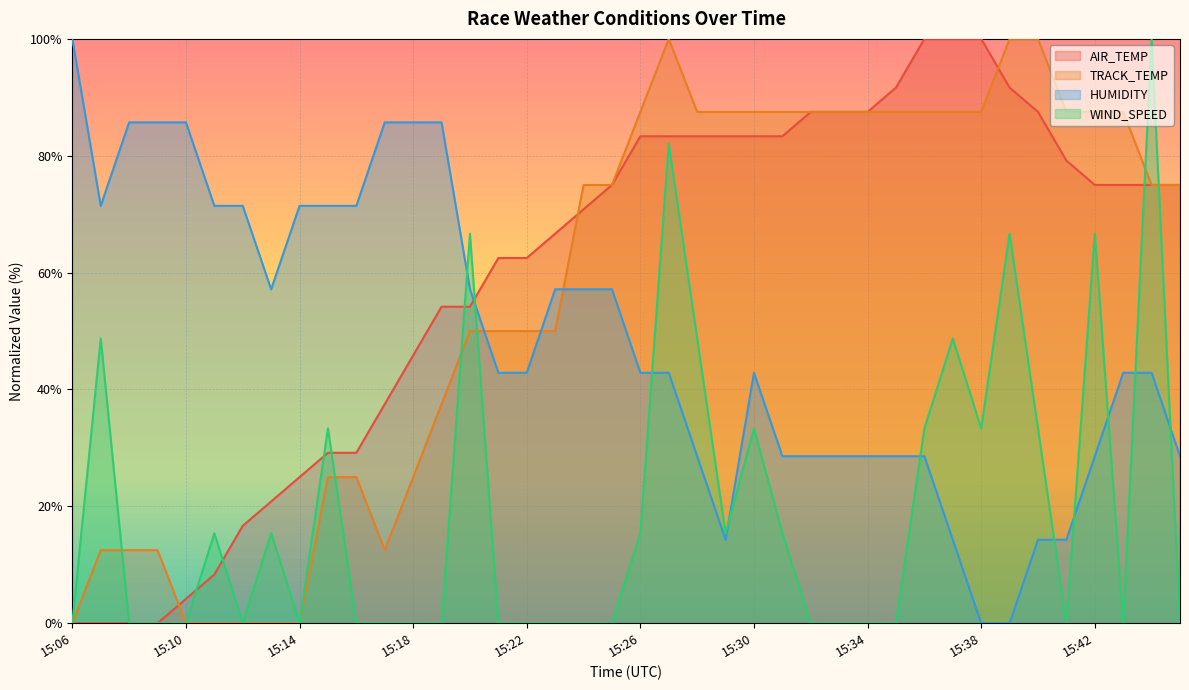

The value of WIND_SPEED at 15:32 is -39.3. True or false?

False